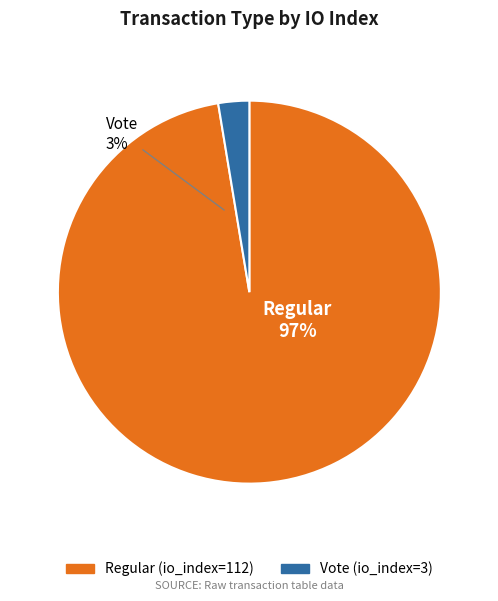

What percentage is NOT represented by Vote (io_index=3)?

97.4%